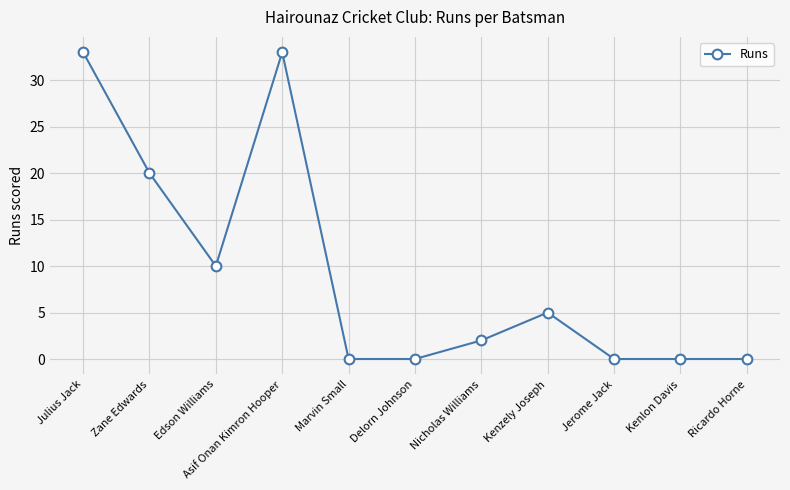

What is the difference between the maximum and minimum values?

33